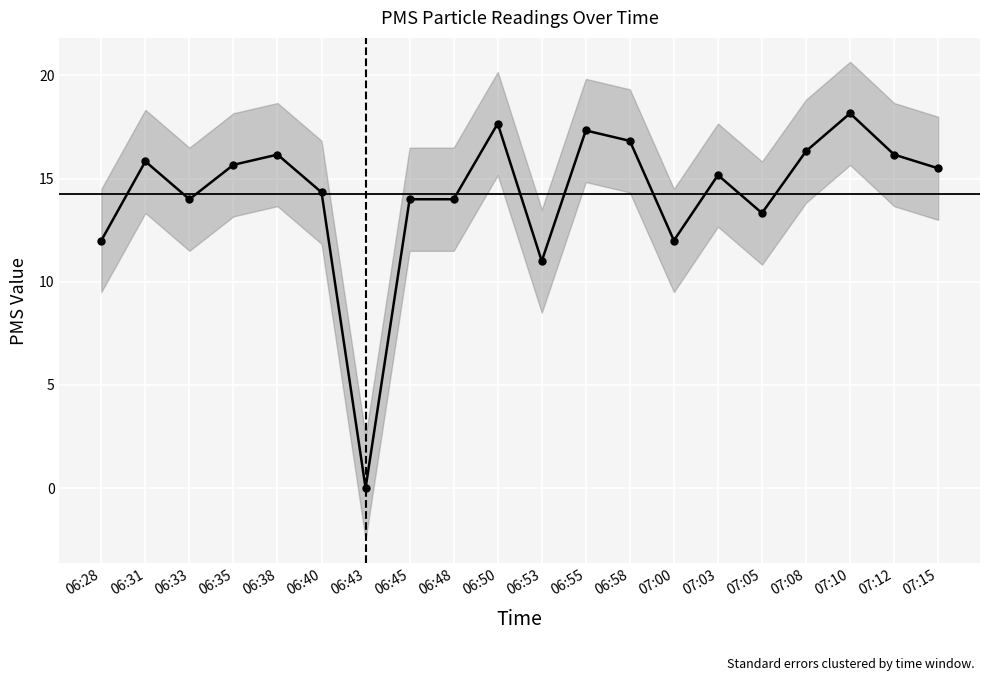

The chart shows a value of 15.7 at 06:35. True or false?

True